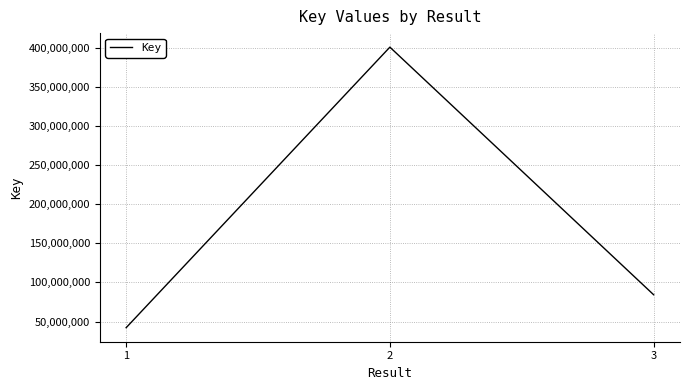

Is this an area chart (filled region under the line)?

No